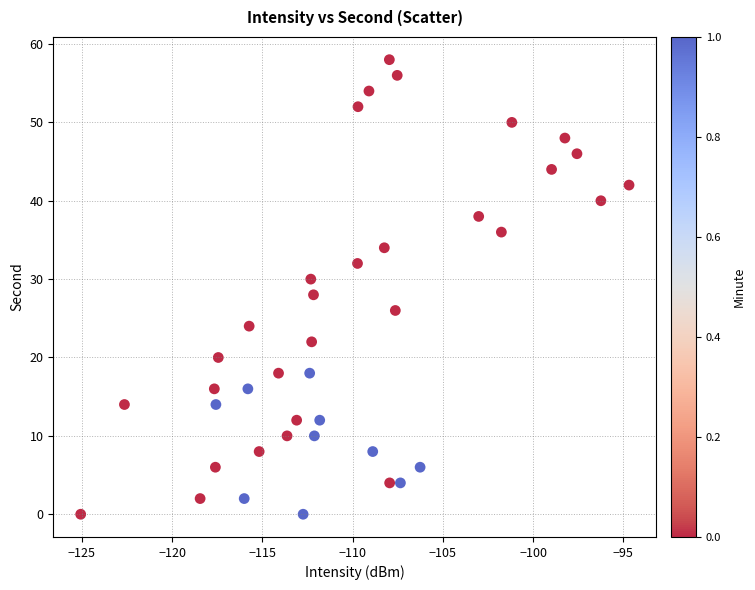

What is the range of Y values (max minus min)?

58